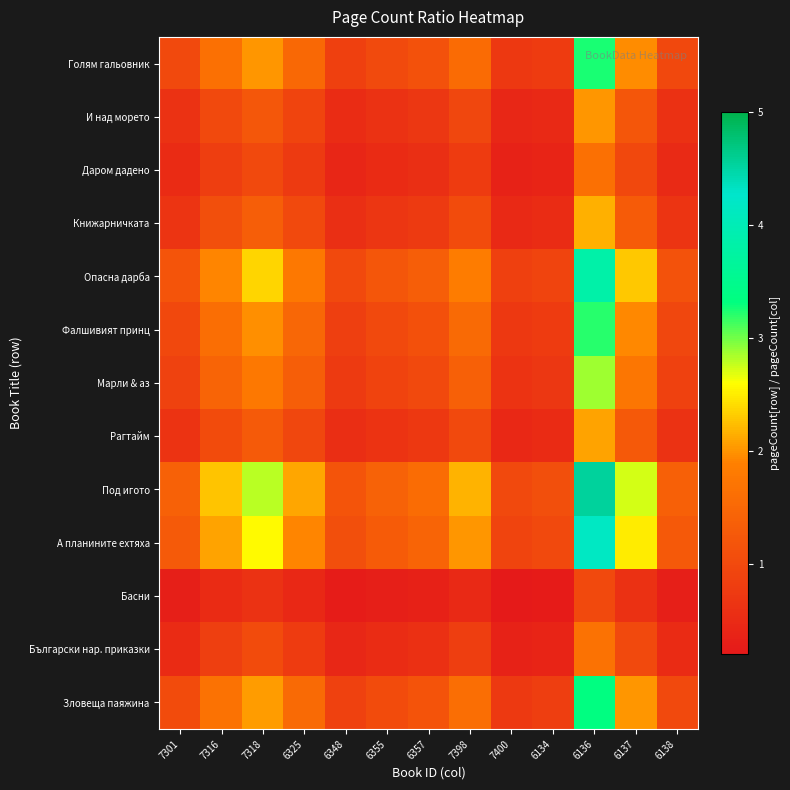

Which label corresponds to the smallest value in the chart?

7400